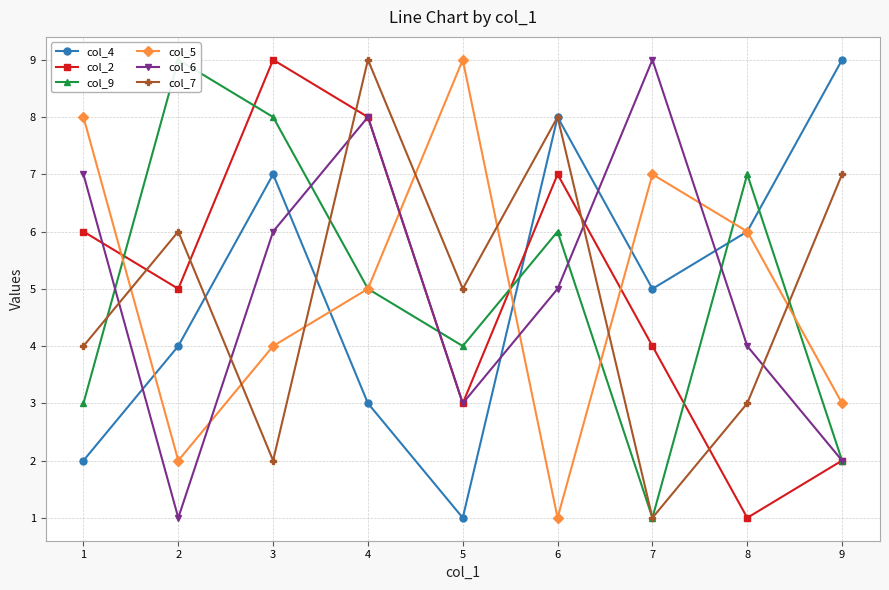

What is the difference between the maximum and minimum values in the col_2 series?

8